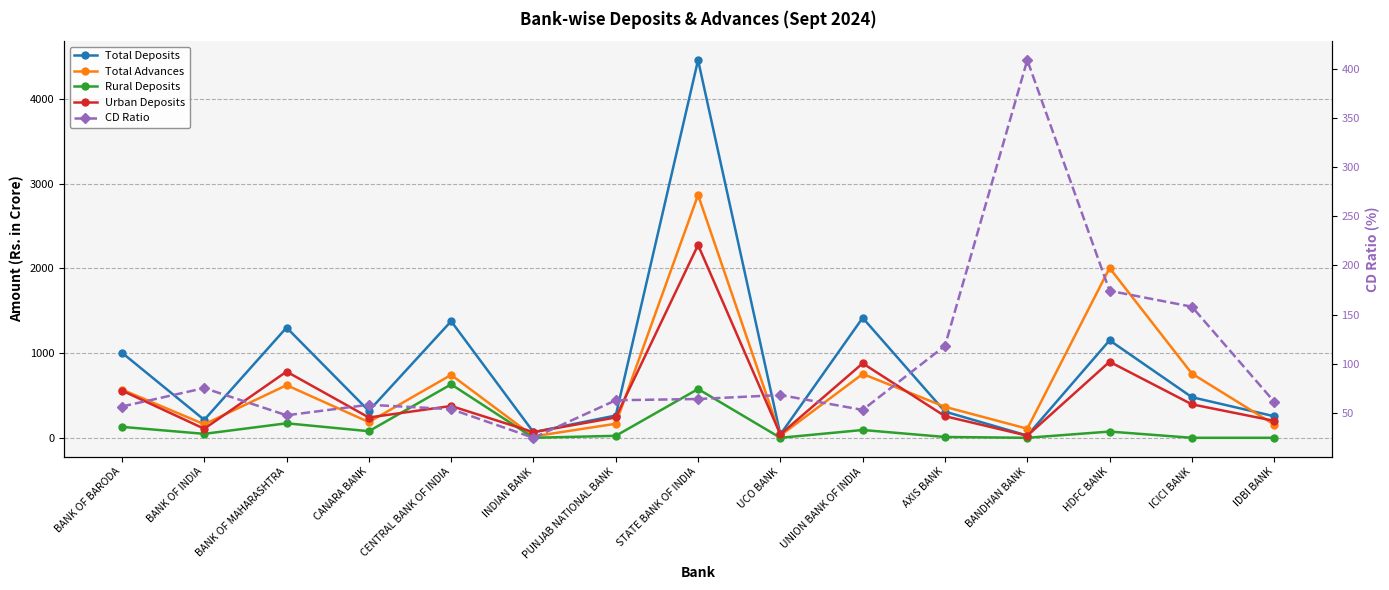

What is the difference between the Urban Deposits values at AXIS BANK and UCO BANK?

215.2